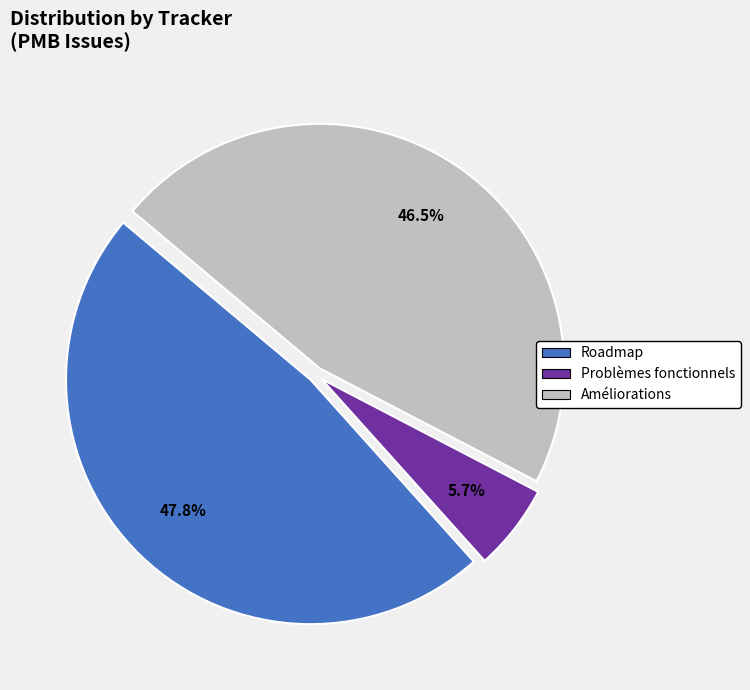

To the nearest percent, what portion does Problèmes fonctionnels represent?

6%